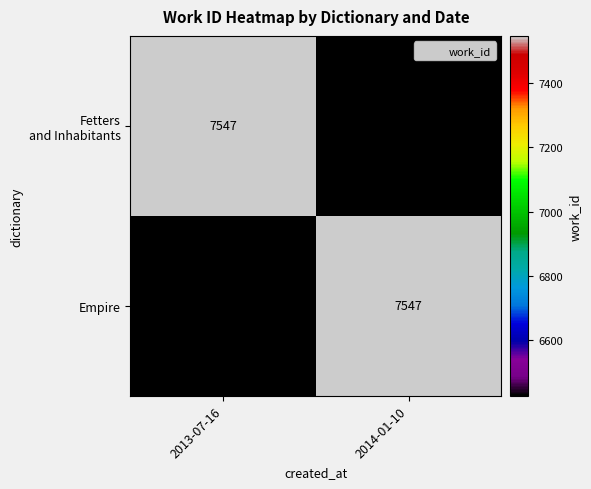

What is the total value across all series at 2013-07-16?

13975